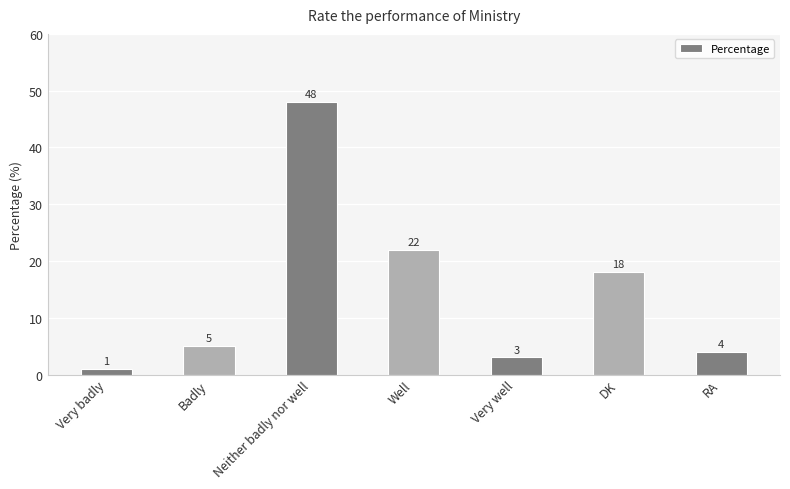

What is the sum of the values at Neither badly nor well and DK?

66